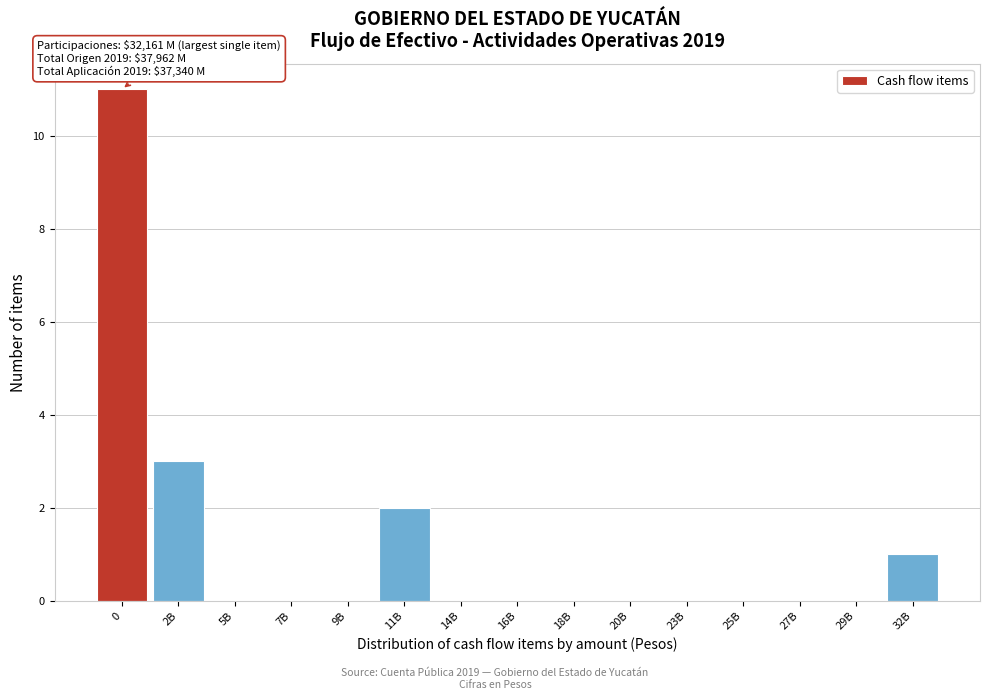

Reading left to right, list all the values displayed in this chart.

0=11	2B=3	5B=0	7B=0	9B=0	11B=2	14B=0	16B=0	18B=0	20B=0	23B=0	25B=0	27B=0	29B=0	32B=1